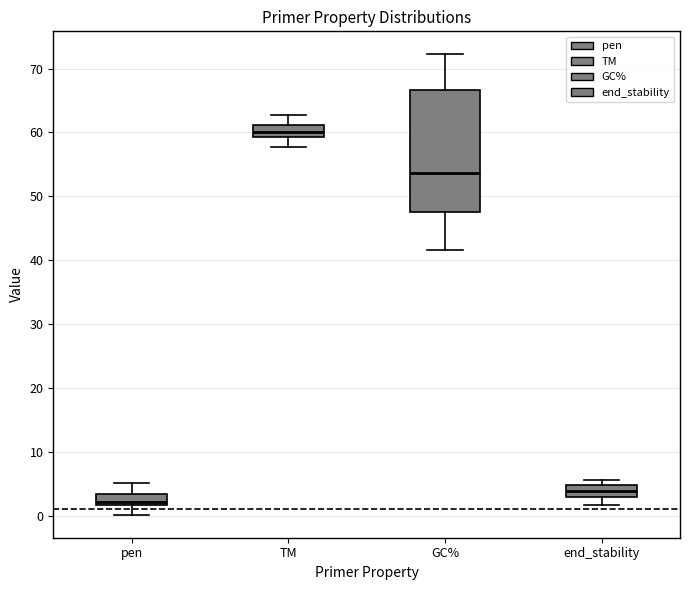

Comparing the boxes themselves (not the whiskers), which one is the tallest?

GC%